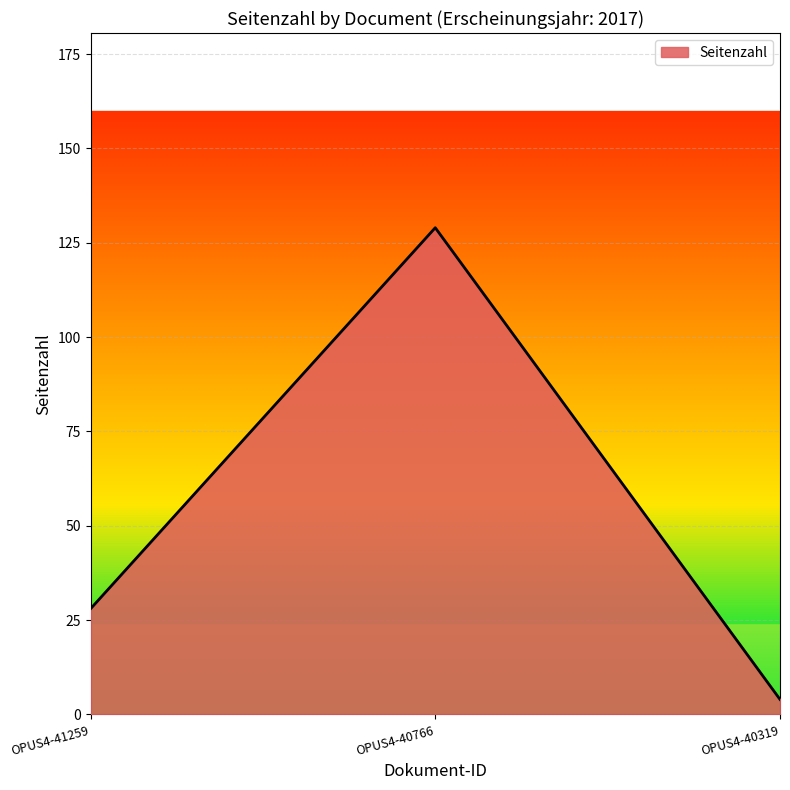

At which label is the value closest to 66?

OPUS4-41259